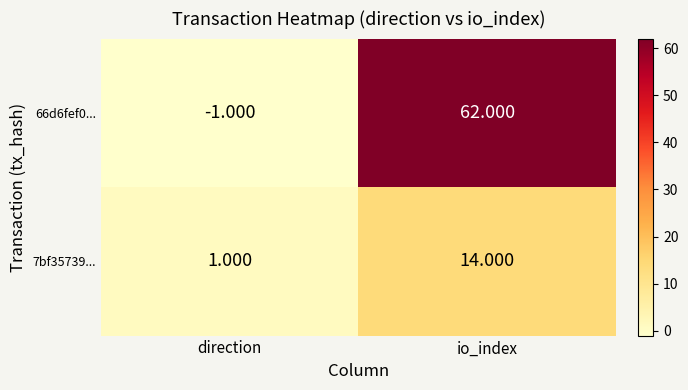

At which category is the sum across all series the highest?

io_index